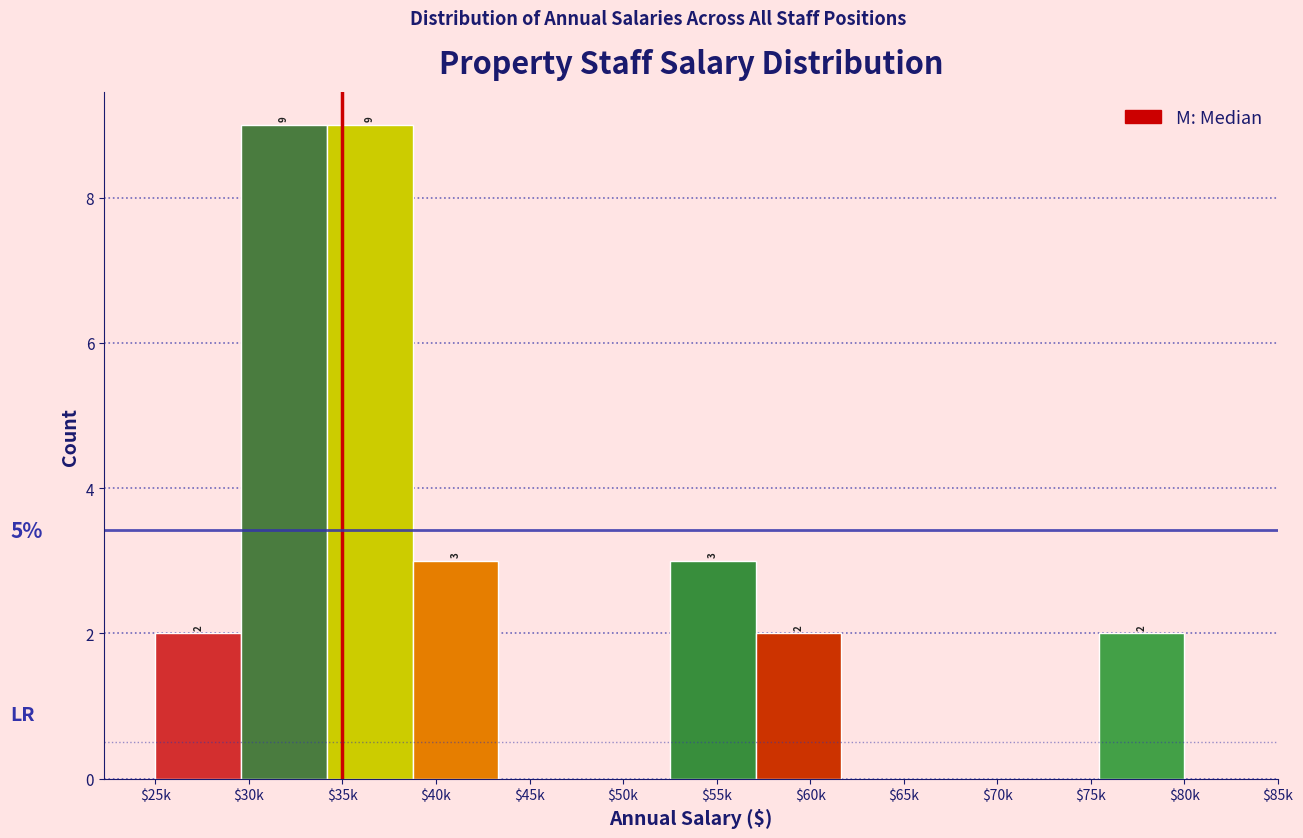

True or false: the data shows 5 at $75k.

False